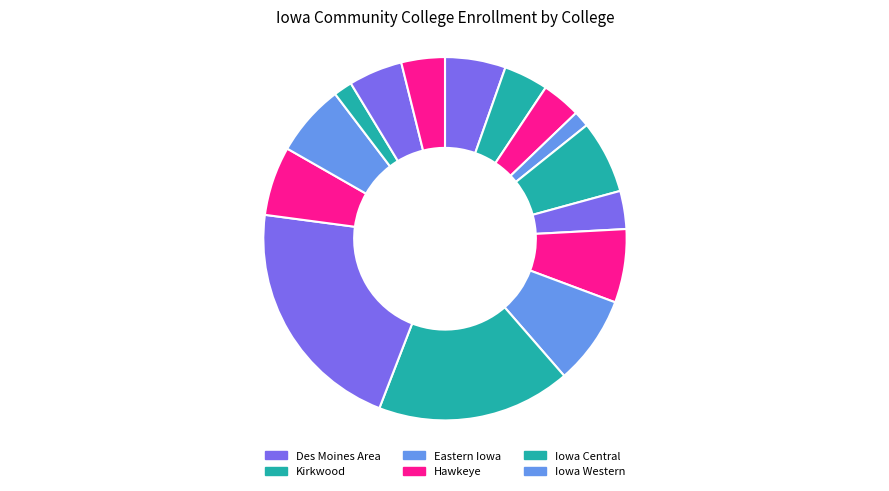

How many slices are in this pie chart?

15